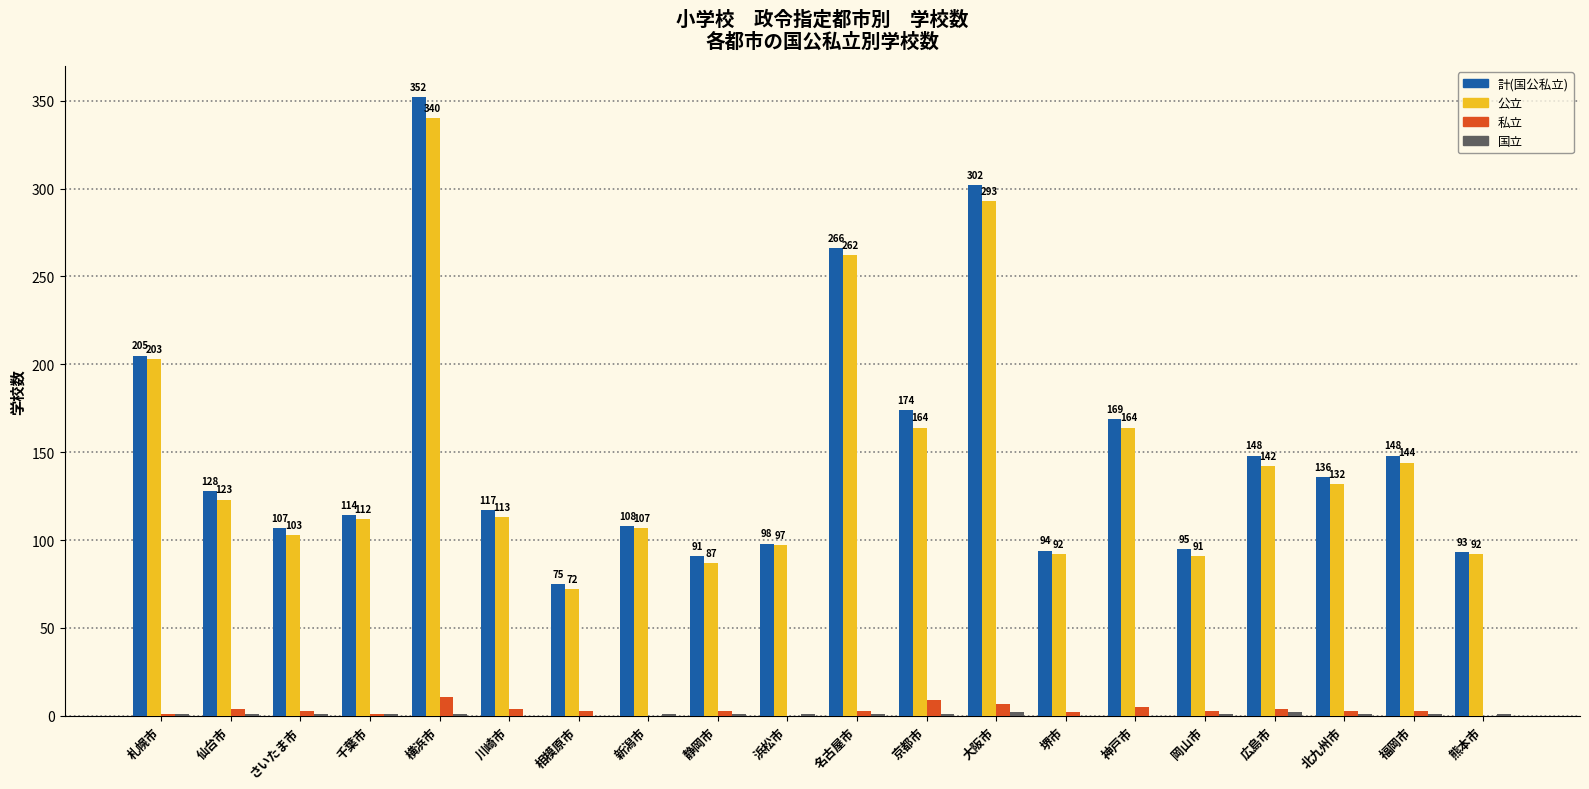

Which series has the largest range (max minus min)?

計(国公私立)